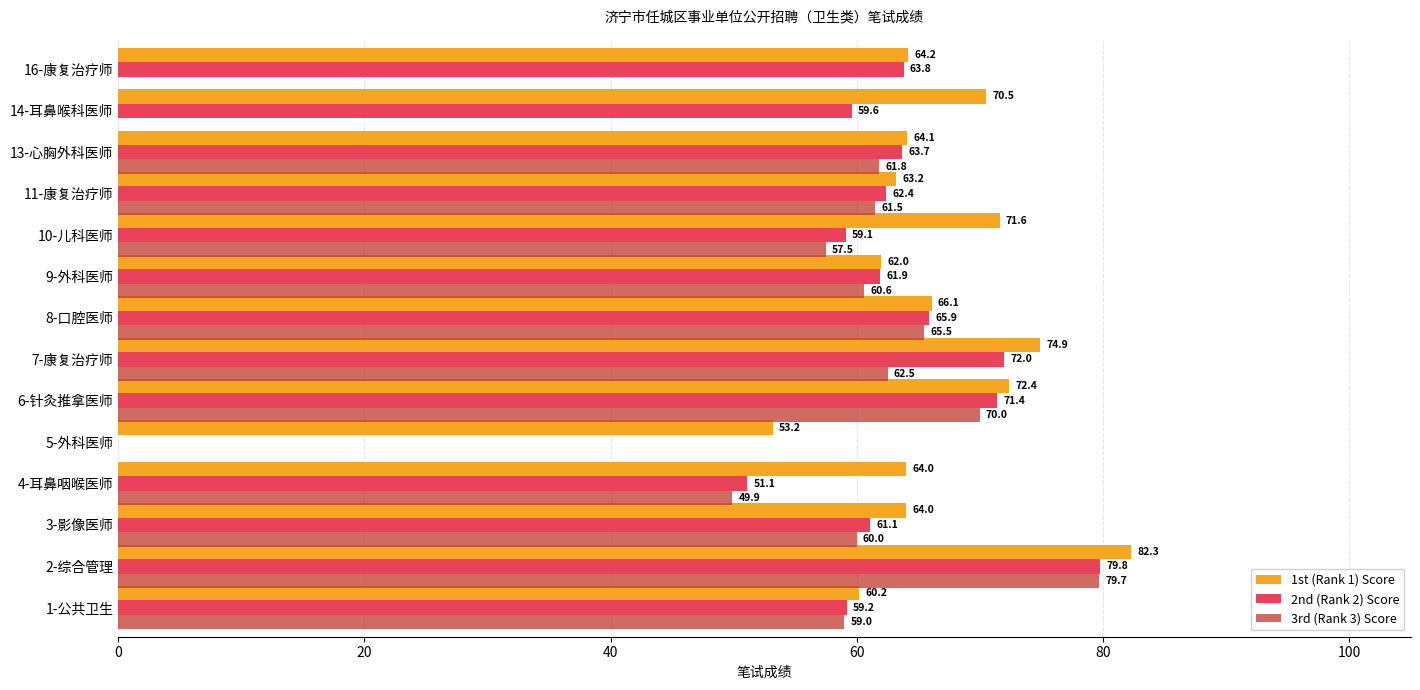

Between 8-口腔医师 and 13-心胸外科医师, which series saw the biggest shift?

3rd (Rank 3) Score